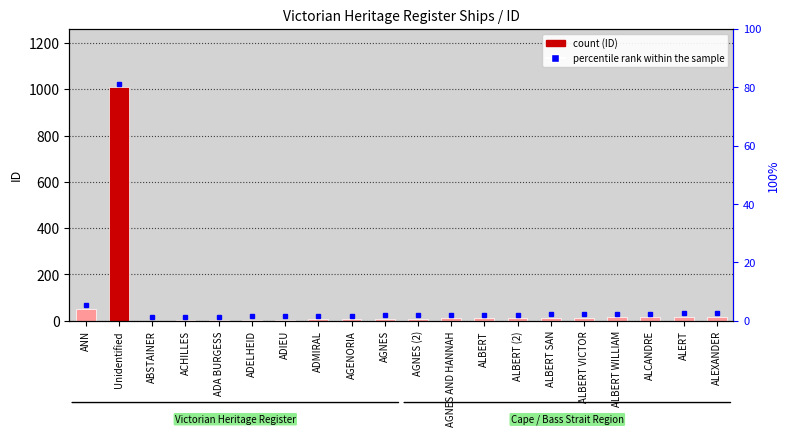

Where is the data nearest to the value 505?

ANN